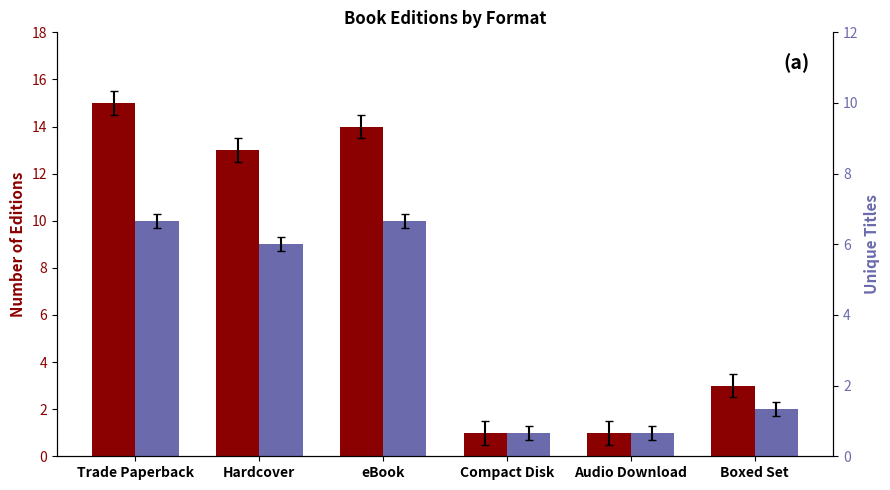

Read the Number of Editions value at eBook, to the nearest 5.

15